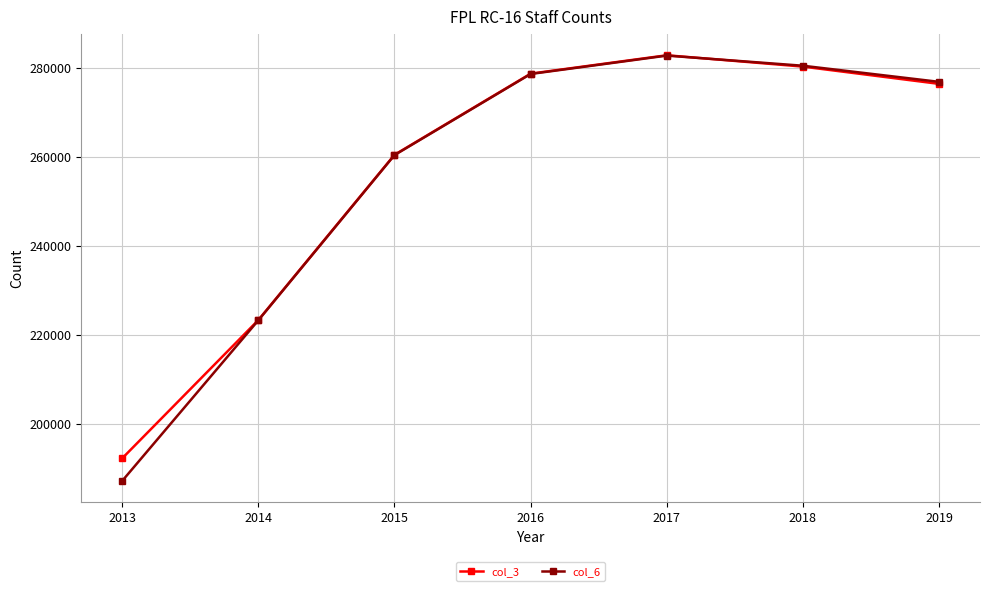

At which category does the chart reach its peak across all series?

2017